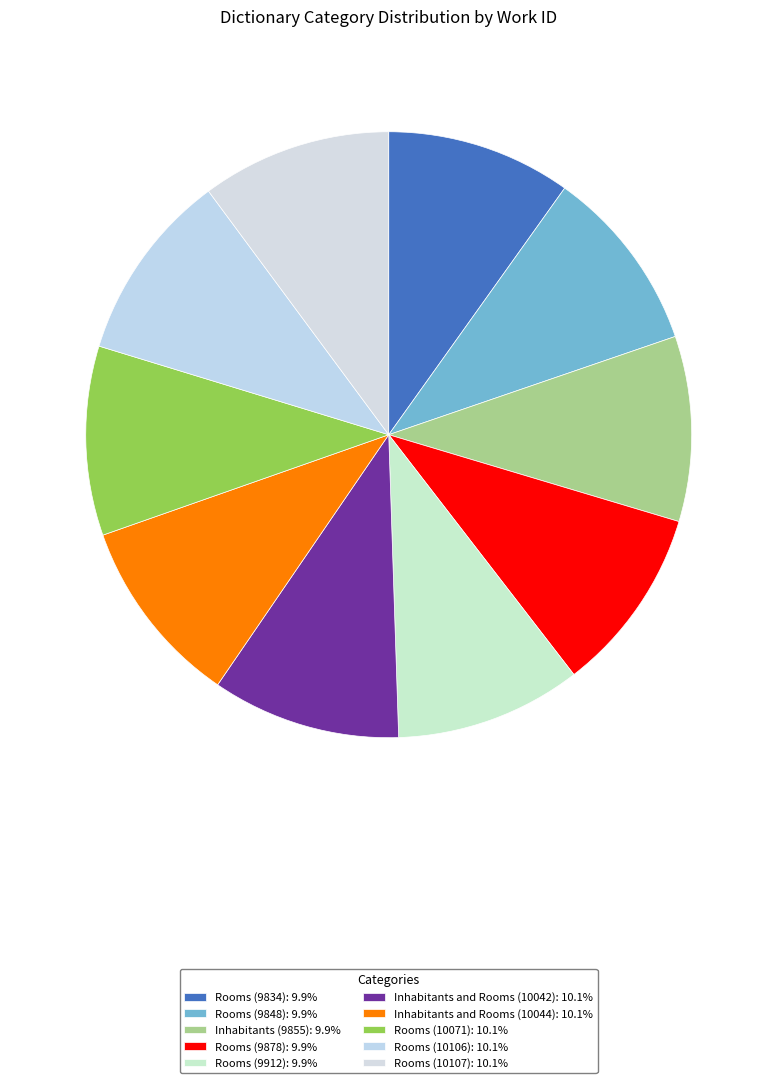

Rank the categories by value from highest to lowest.

Rooms (10107), Rooms (10106), Rooms (10071), Inhabitants and Rooms (10044), Inhabitants and Rooms (10042), Rooms (9912), Rooms (9878), Inhabitants (9855), Rooms (9848), Rooms (9834)